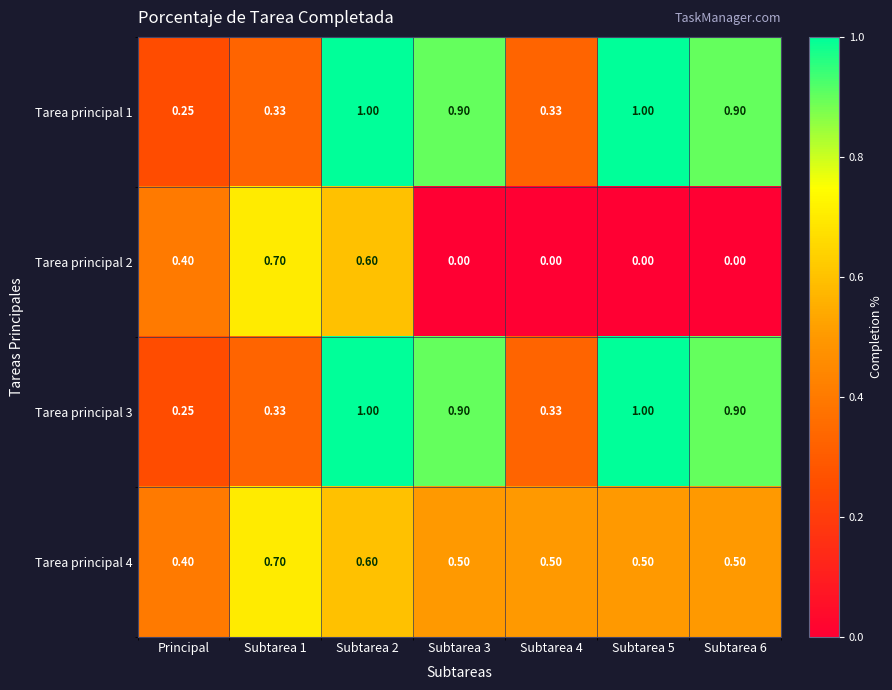

Which category has the lowest value in the Tarea principal 1 series?

Principal